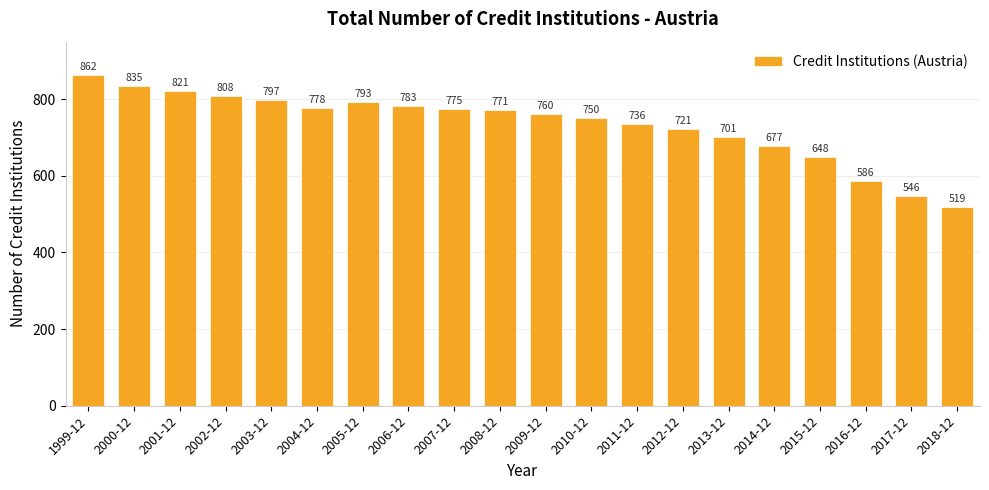

List the labels in order of value, largest first.

1999-12, 2000-12, 2001-12, 2002-12, 2003-12, 2005-12, 2006-12, 2004-12, 2007-12, 2008-12, 2009-12, 2010-12, 2011-12, 2012-12, 2013-12, 2014-12, 2015-12, 2016-12, 2017-12, 2018-12